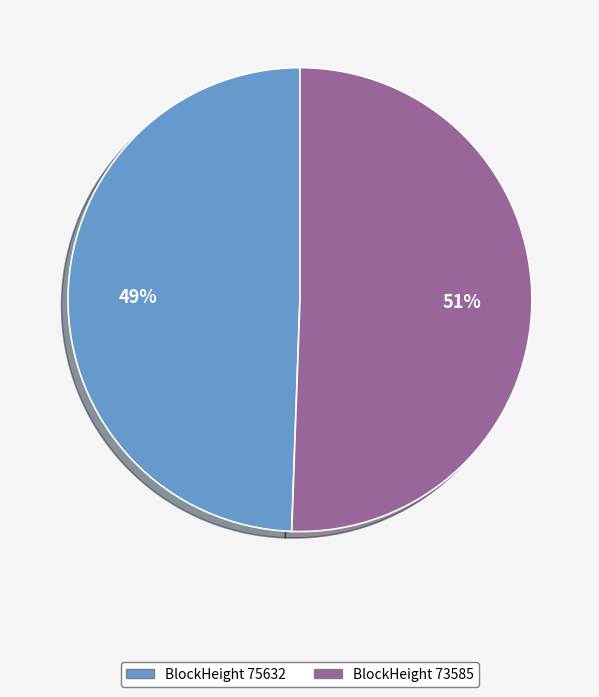

To the nearest percent, what is the average slice percentage?

50%